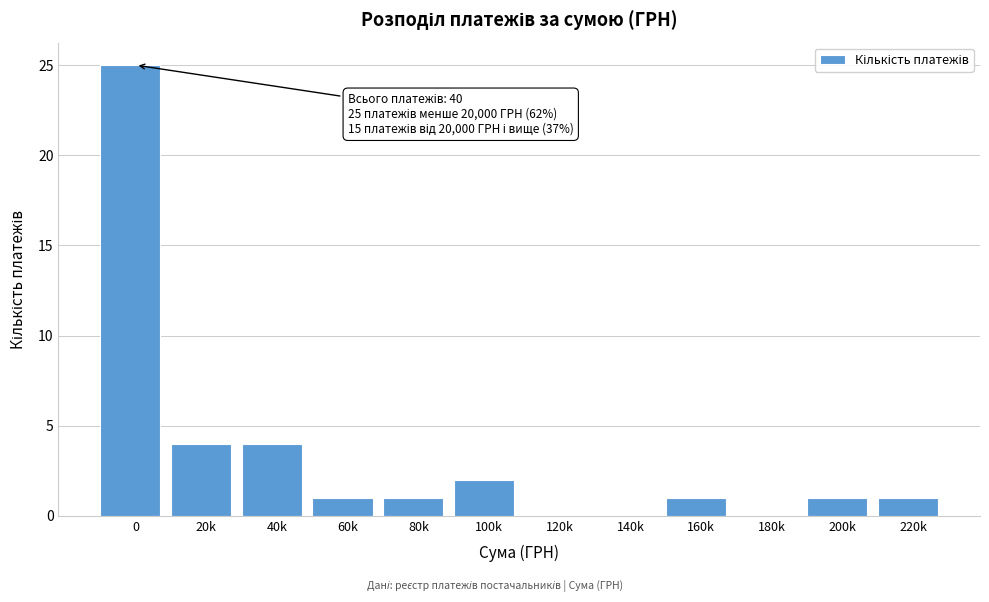

Reading left to right, what are all the values shown in this chart?

0=25	20k=4	40k=4	60k=1	80k=1	100k=2	120k=0	140k=0	160k=1	180k=0	200k=1	220k=1